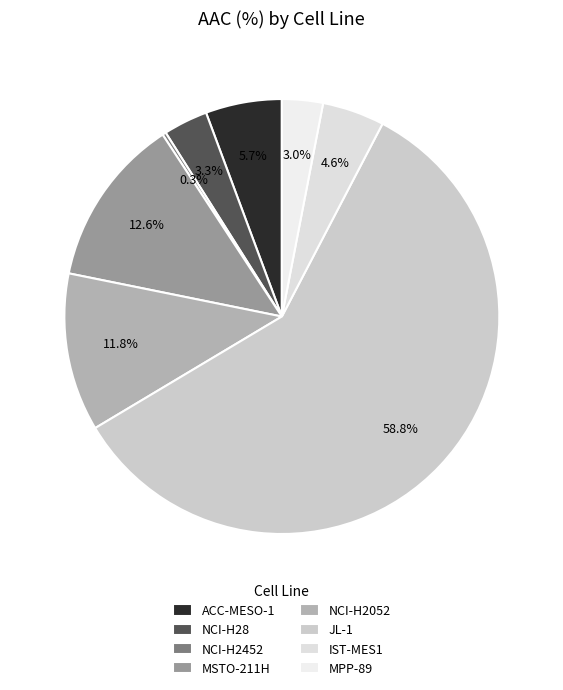

Which category has the smallest portion of the pie?

NCI-H2452